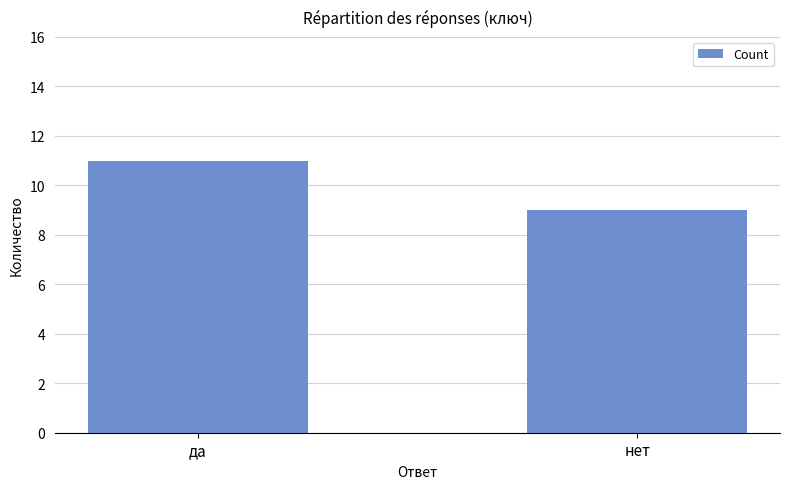

Reading right to left, list all the values displayed in this chart.

9	11